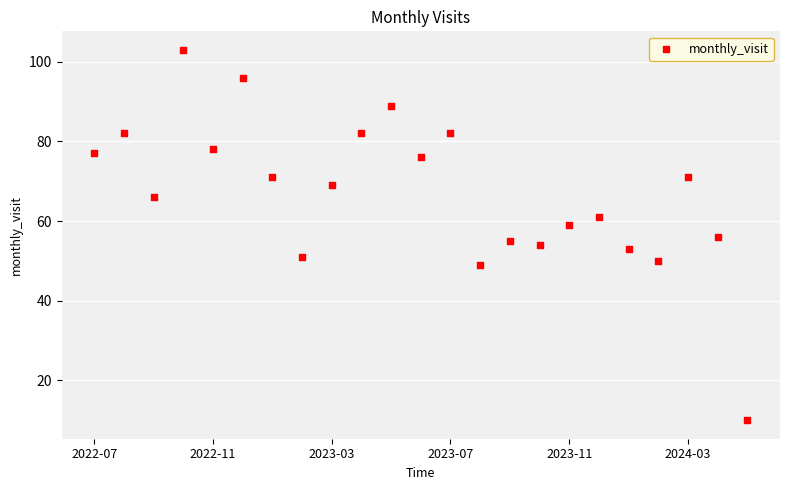

What is the range of Y values (max minus min)?

93